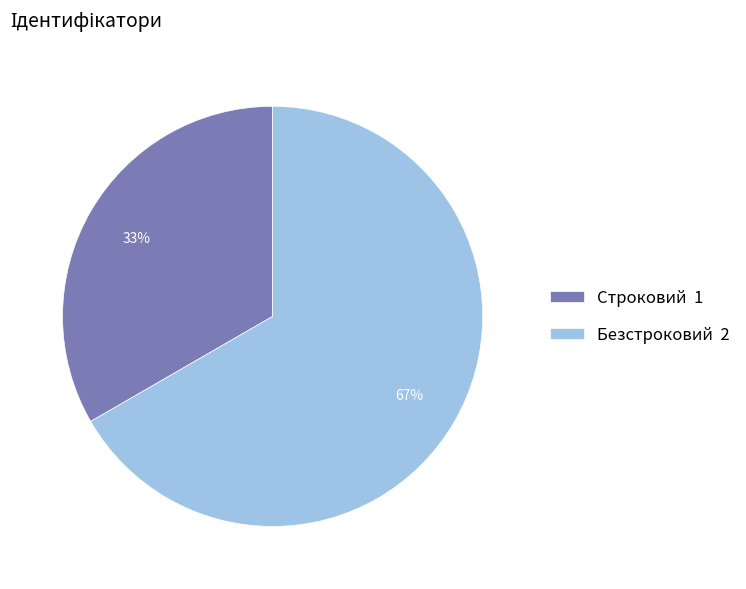

The Безстроковий slice represents 67% of the pie. True or false?

True